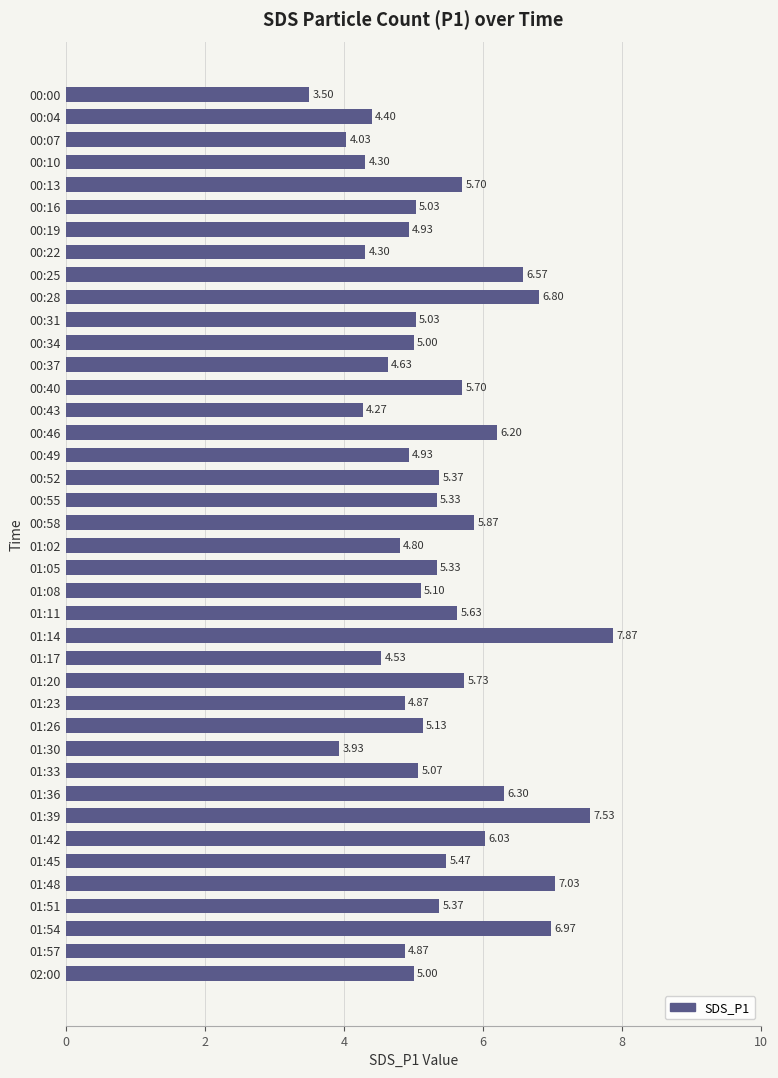

What is the difference between the values at 00:55 and 00:10?

1.0